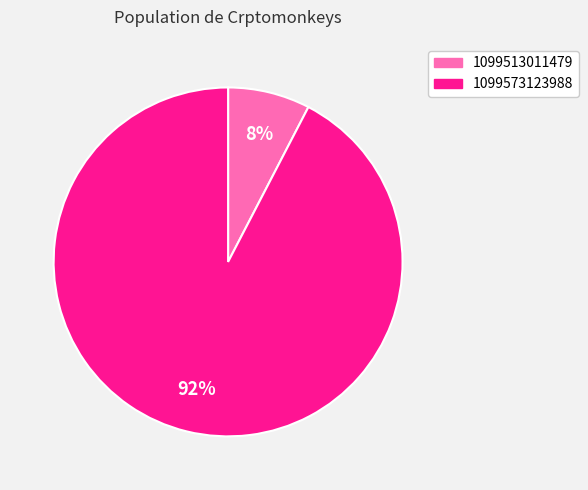

How many segments does this pie chart have?

2